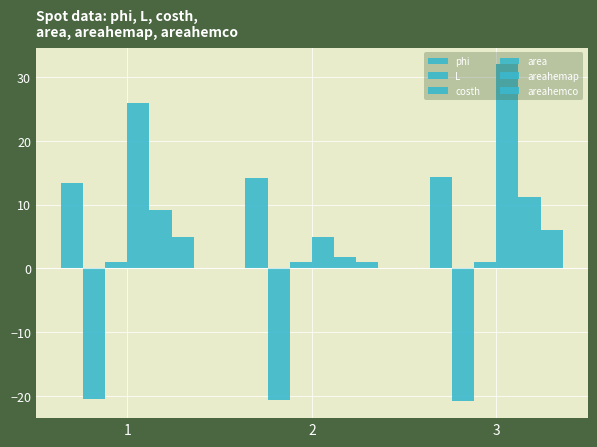

How many distinct data groups are displayed?

6